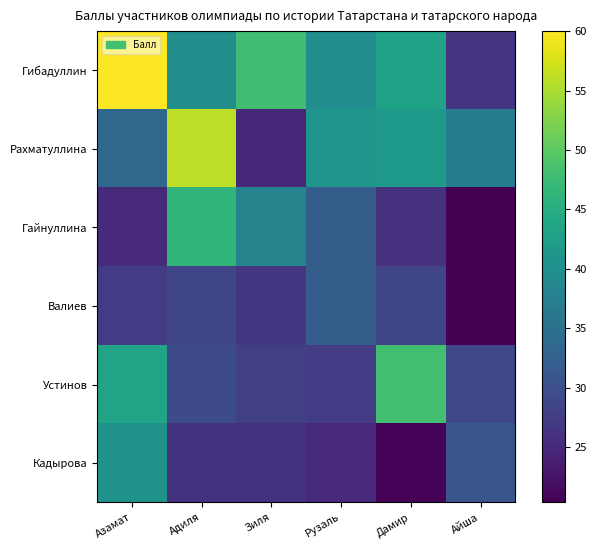

Which series has the widest spread of values?

Гибадуллин